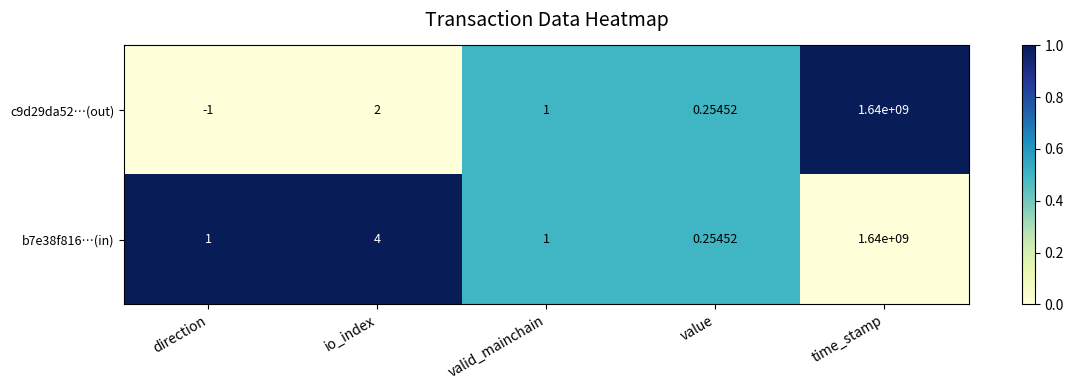

Rank the categories by c9d29da52…(out) value from highest to lowest.

time_stamp, io_index, valid_mainchain, value, direction